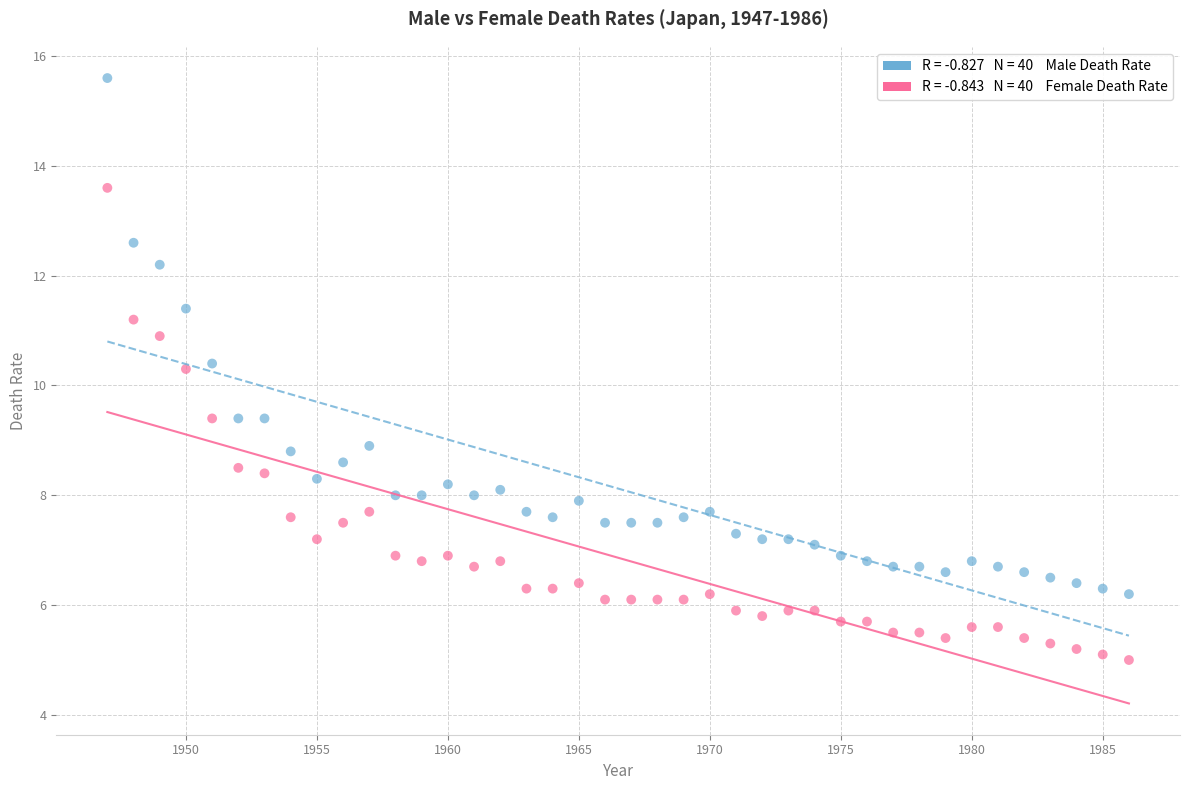

Across all data points, what is the range of Y values (max minus min)?

10.6